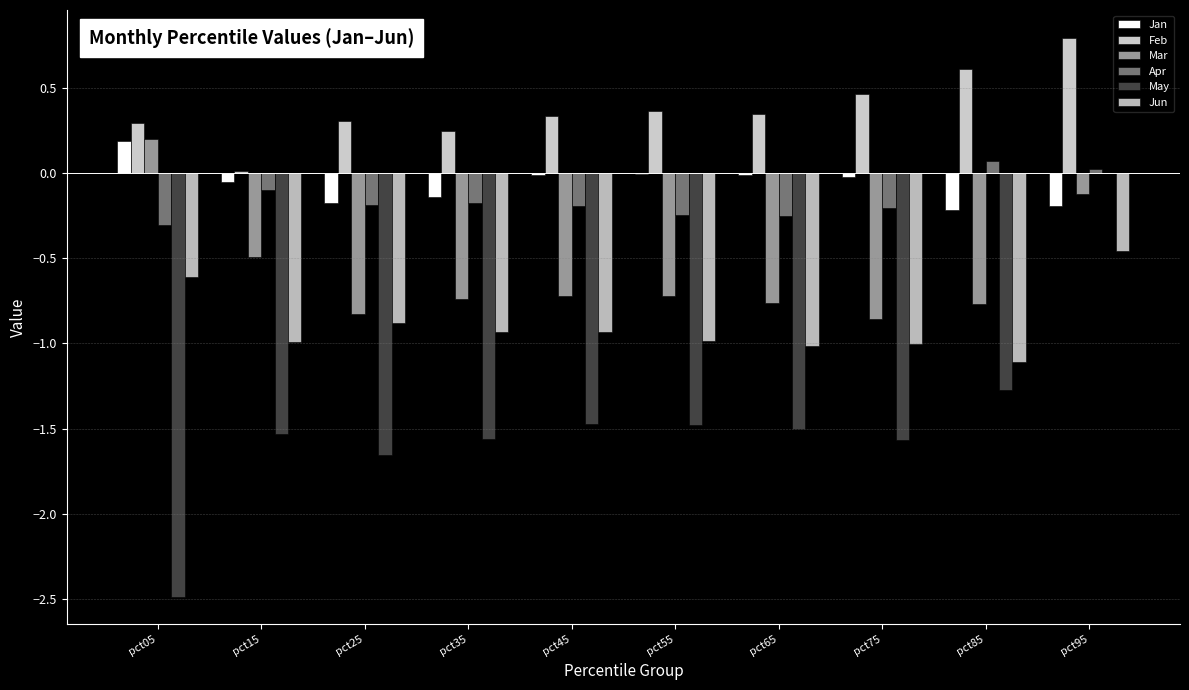

What is the total value across all series at pct65?

-3.2